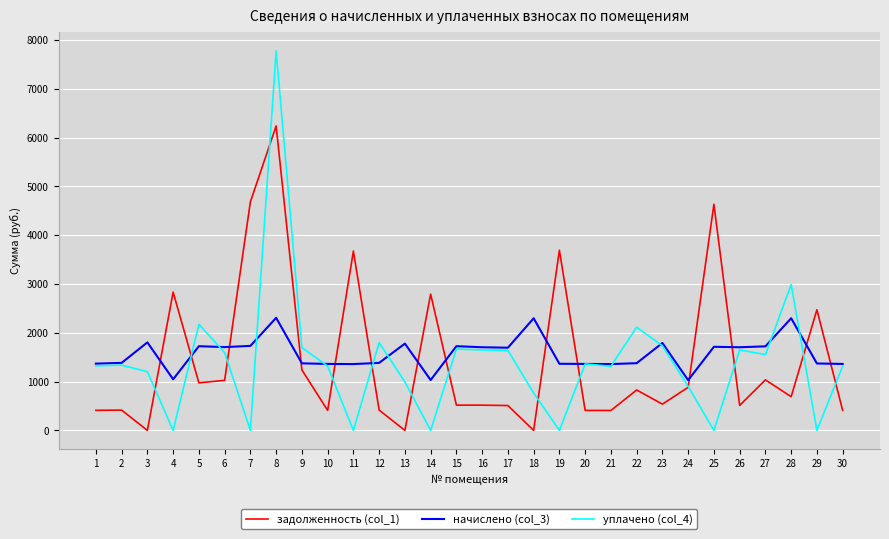

What is the difference between the maximum and second lowest values in the уплачено (col_4) series?

7774.7